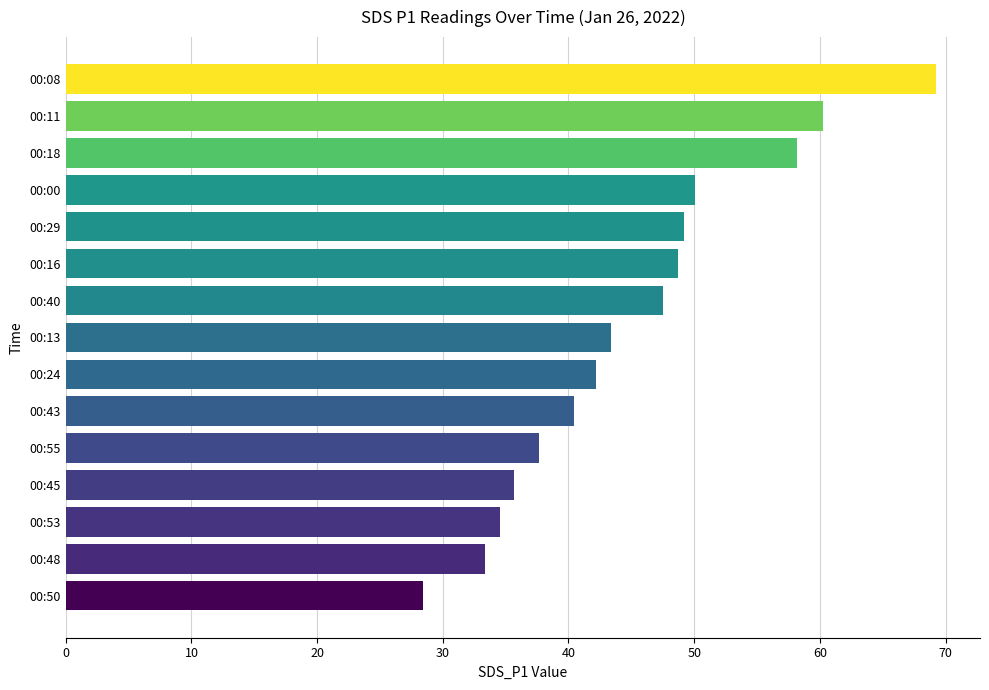

What is the maximum value shown in the chart?

69.3